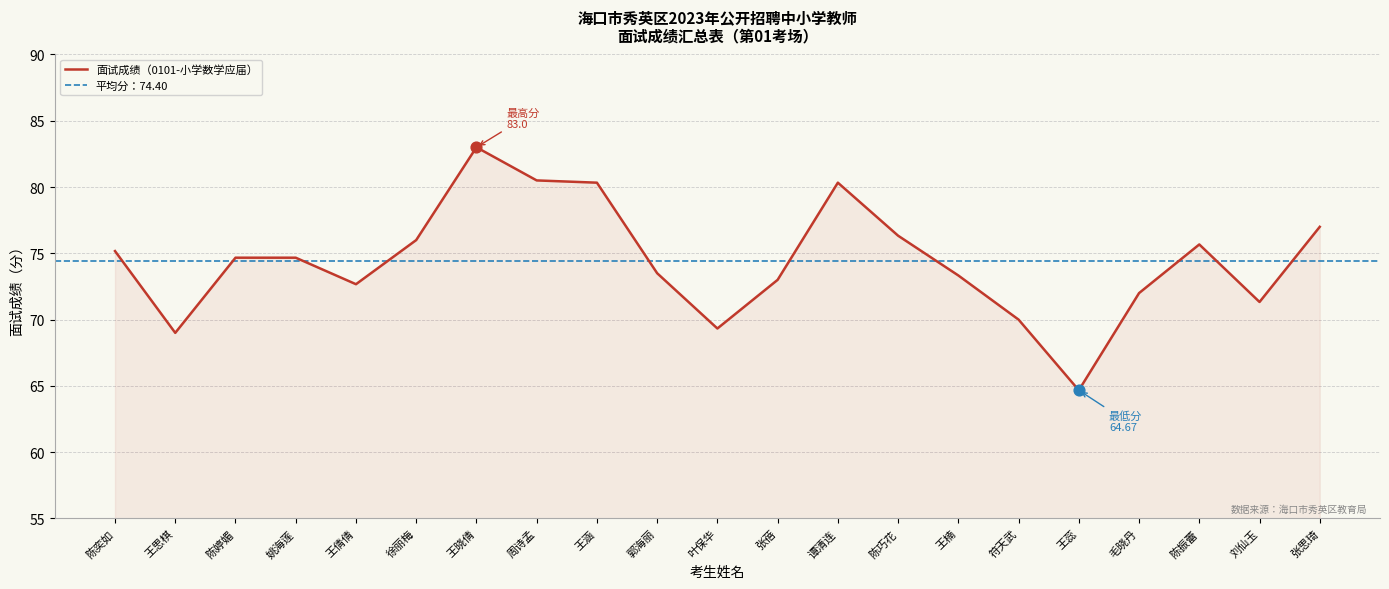

What is the ratio of the value at 张思琦 to the value at 王涵?

1.0